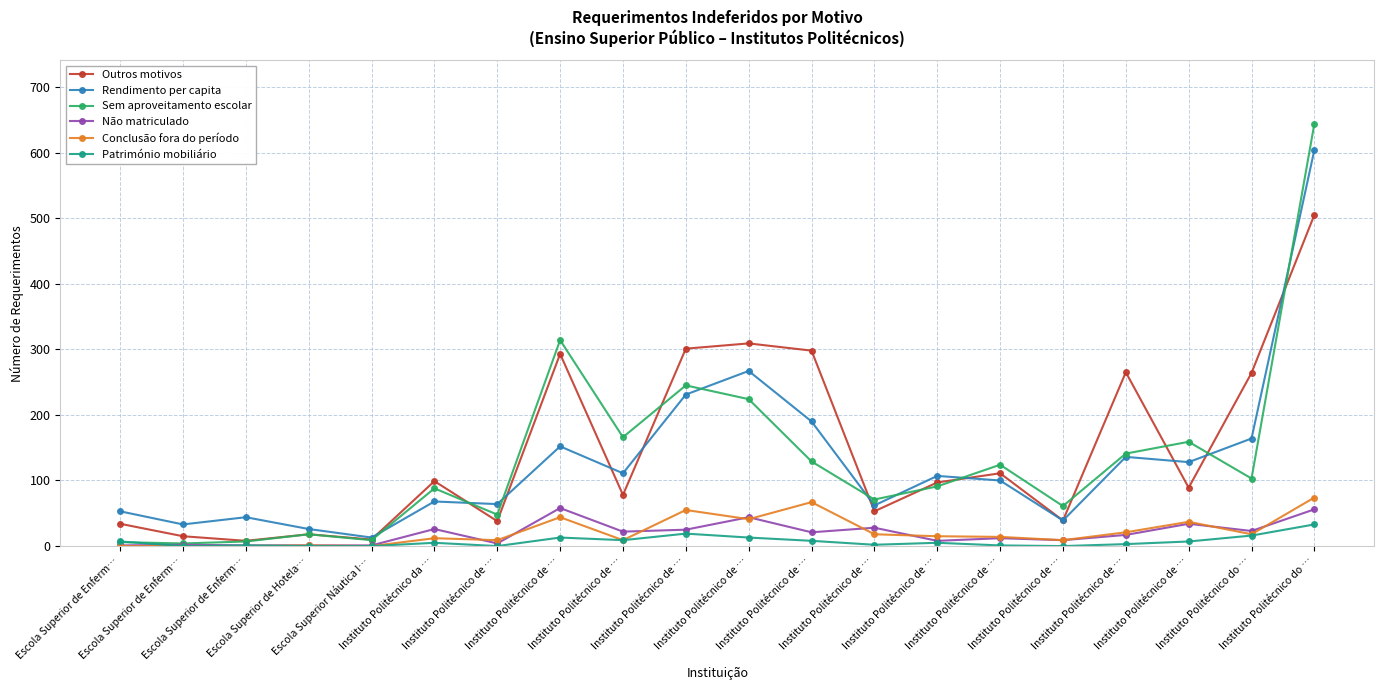

Count the number of categories in the chart.

20